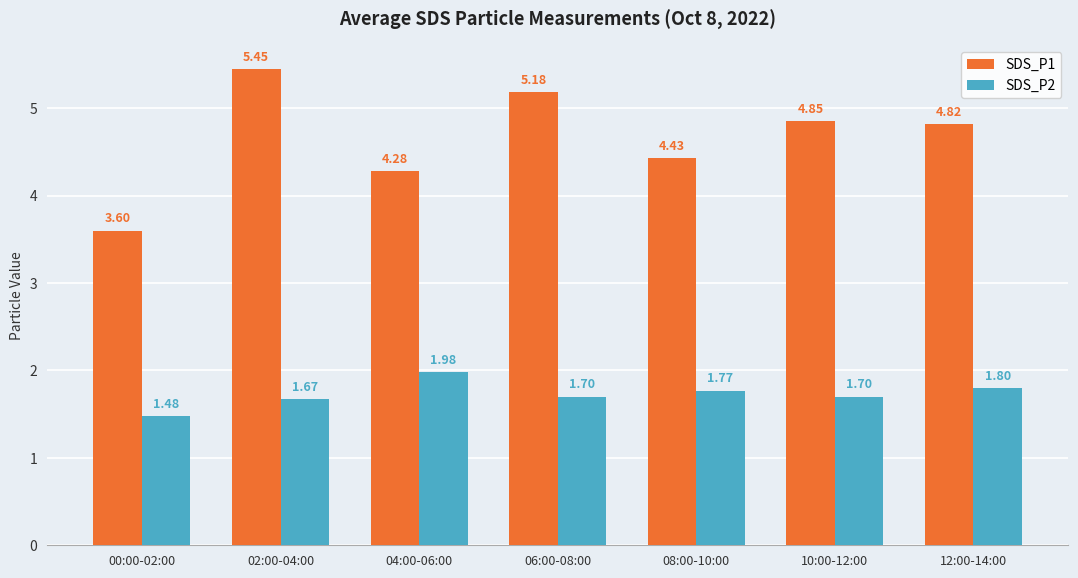

At 12:00-14:00, list the series in order from largest to smallest.

SDS_P1, SDS_P2